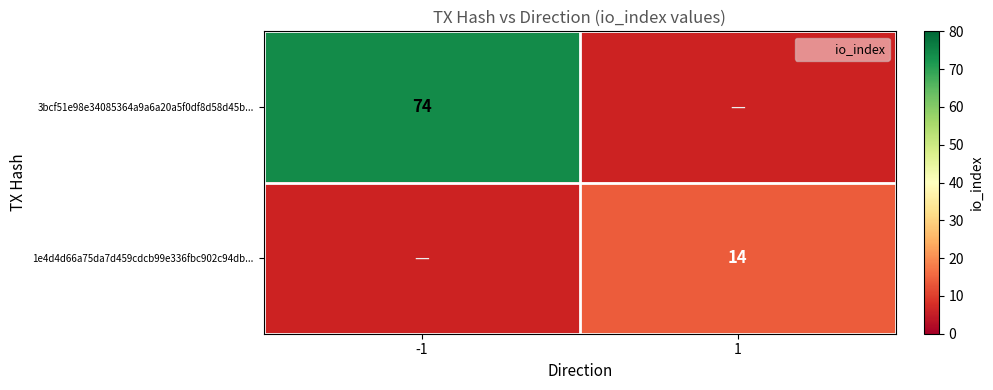

How many values in 3bcf51e98e34085364a9a6a20a5f0df8d58d45b... are above zero?

1